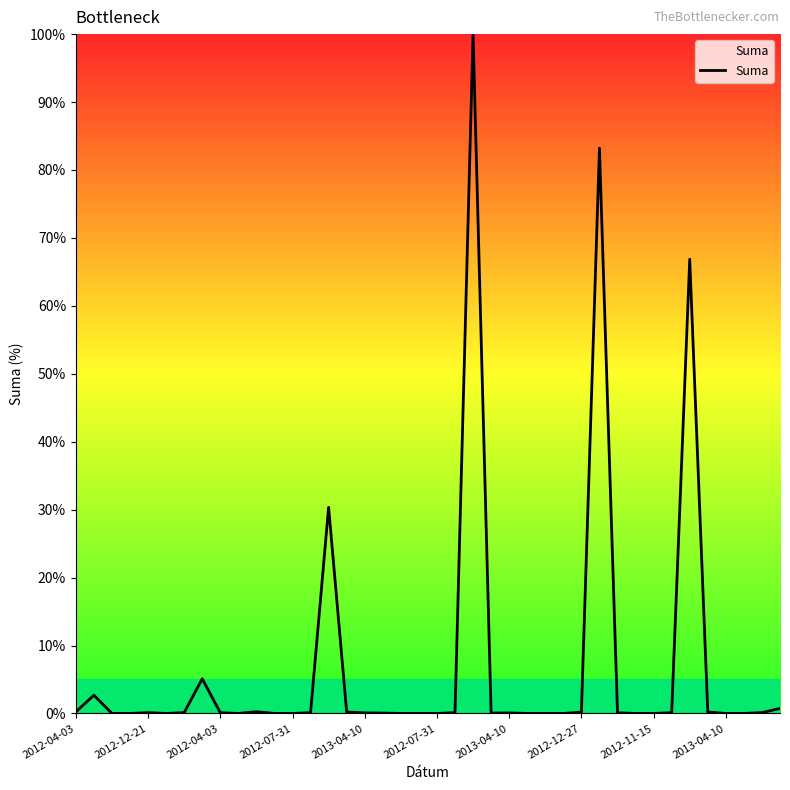

What is the difference between the maximum and minimum values?

100.0